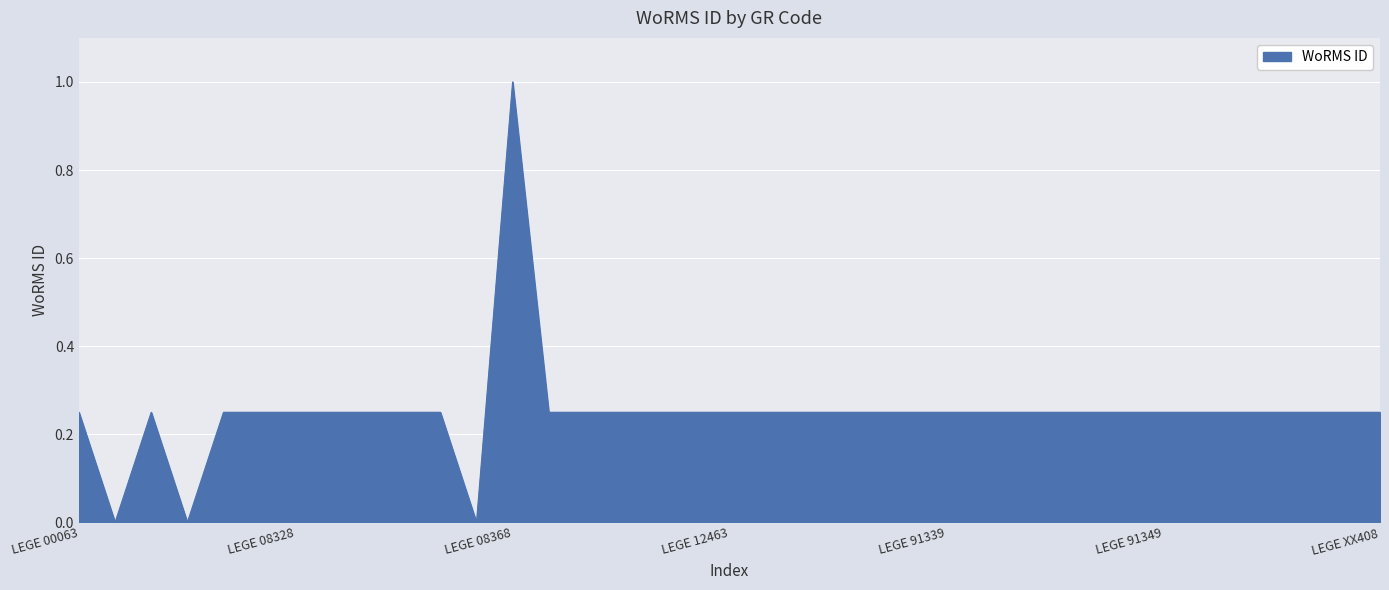

What is the greatest value displayed?

1.0